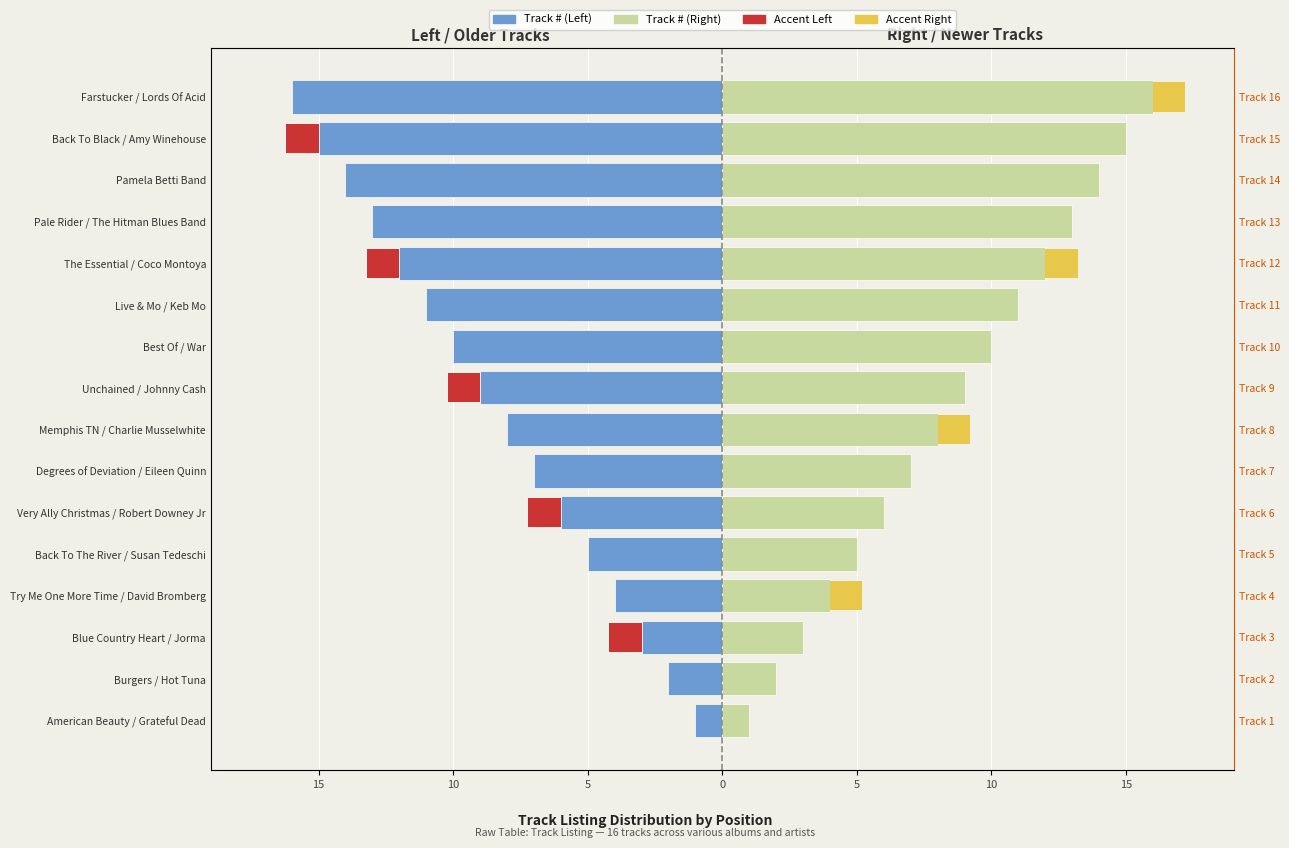

How many bars are there in each group?

2